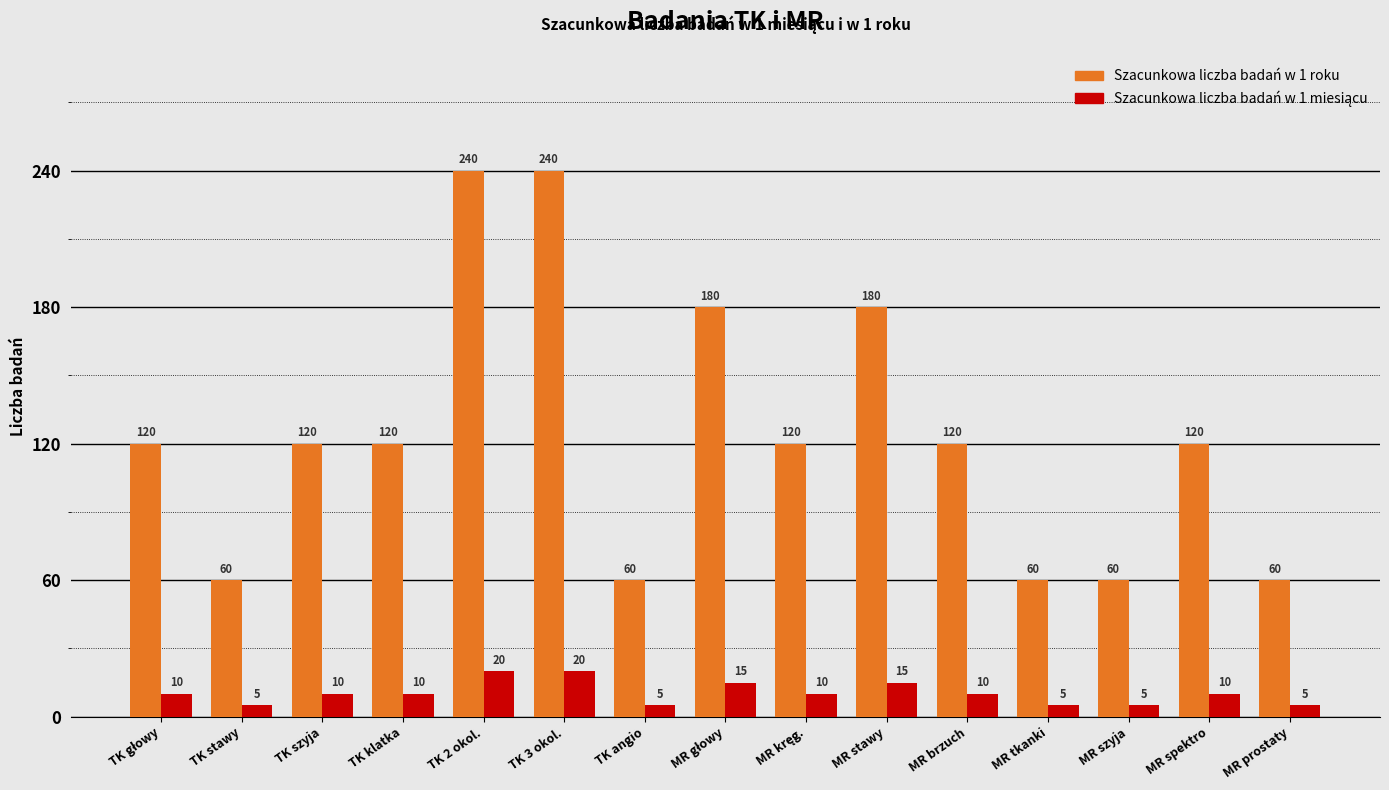

Which series has the widest spread of values?

Szacunkowa liczba badań w 1 roku